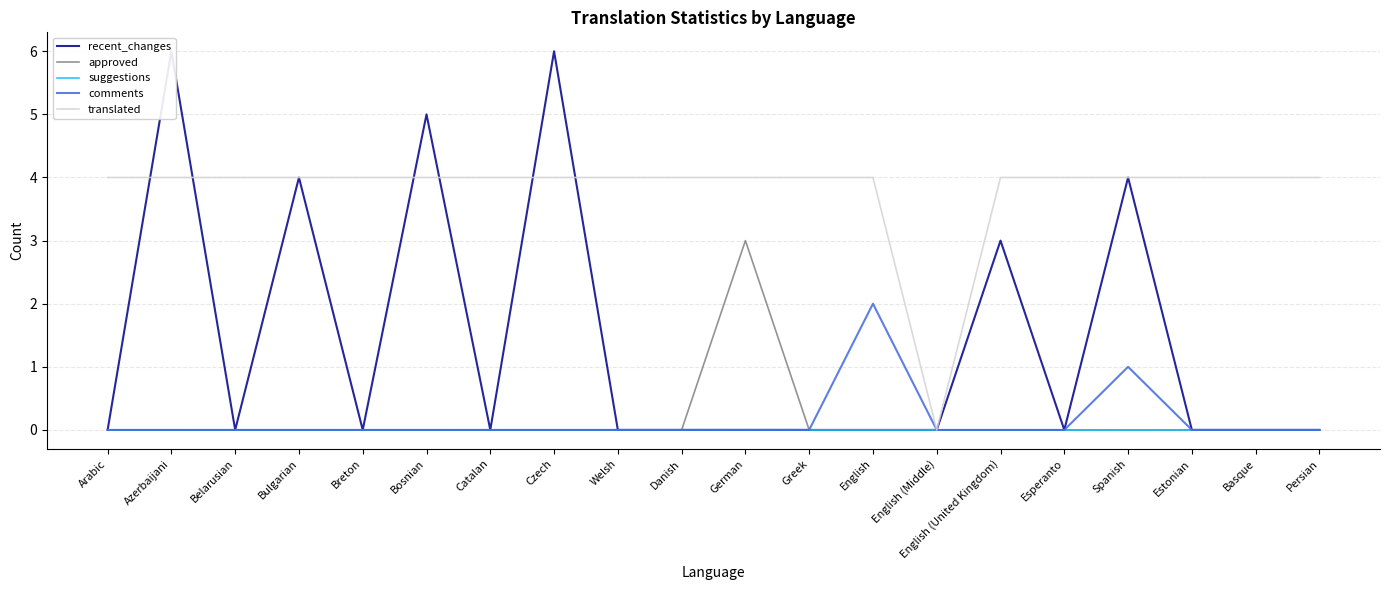

True or false: comments and suggestions intersect in this chart.

False